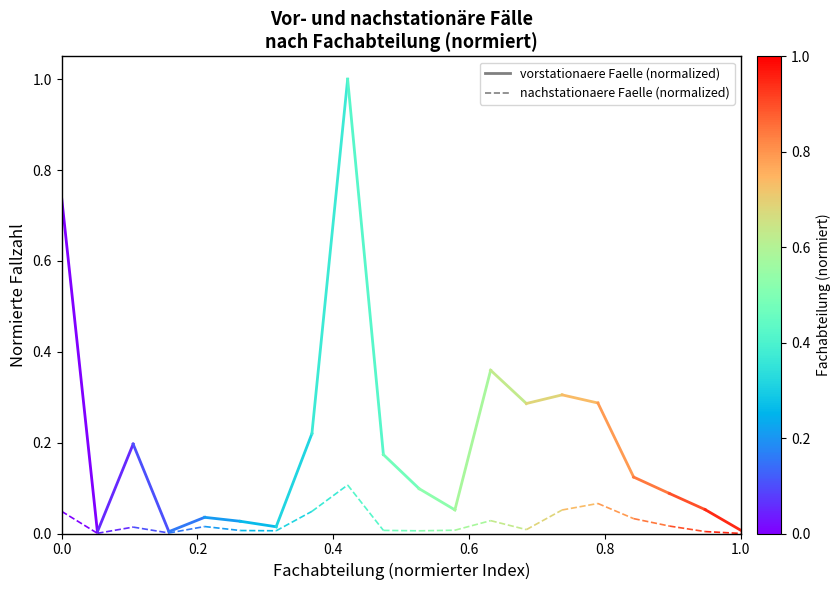

Which series has the widest spread of values?

vorstationaere Faelle (normalized)